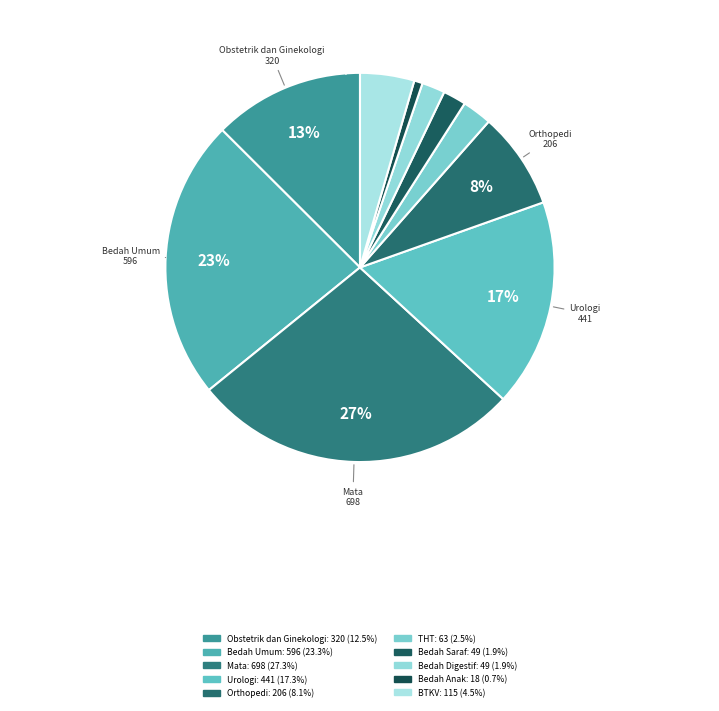

Rank the categories by value from highest to lowest.

Mata, Bedah Umum, Urologi, Obstetrik dan Ginekologi, Orthopedi, BTKV, THT, Bedah Saraf, Bedah Digestif, Bedah Anak